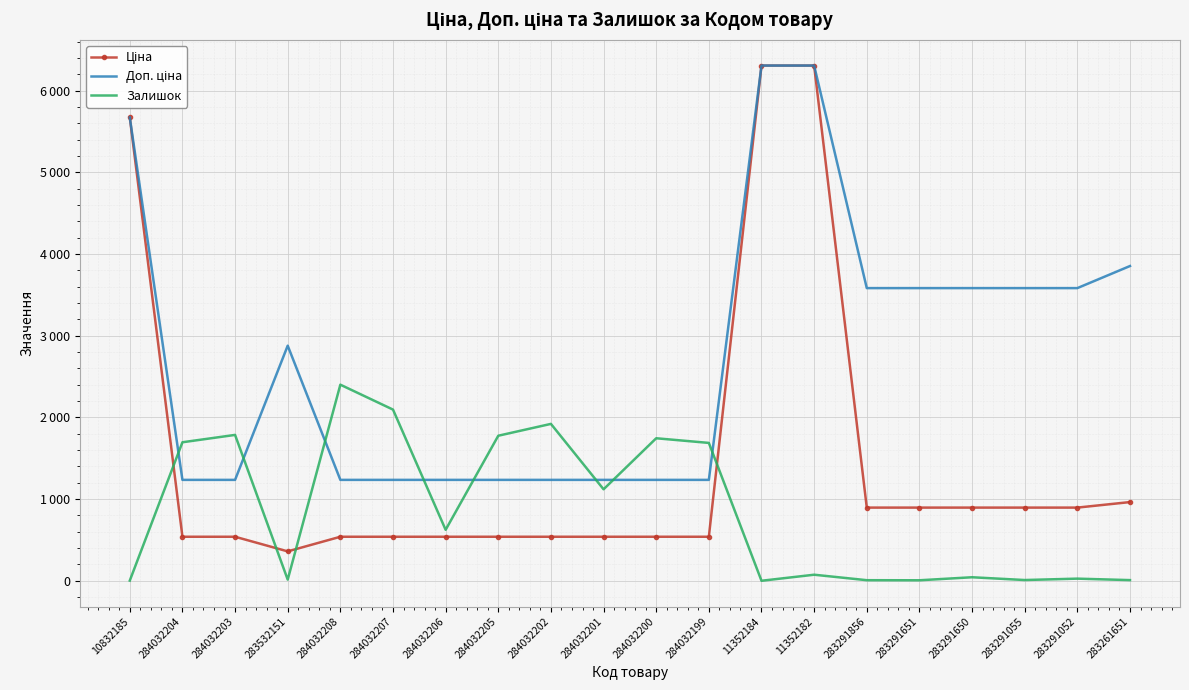

True or false: Доп. ціна has more than 1 points higher than both neighbors.

False